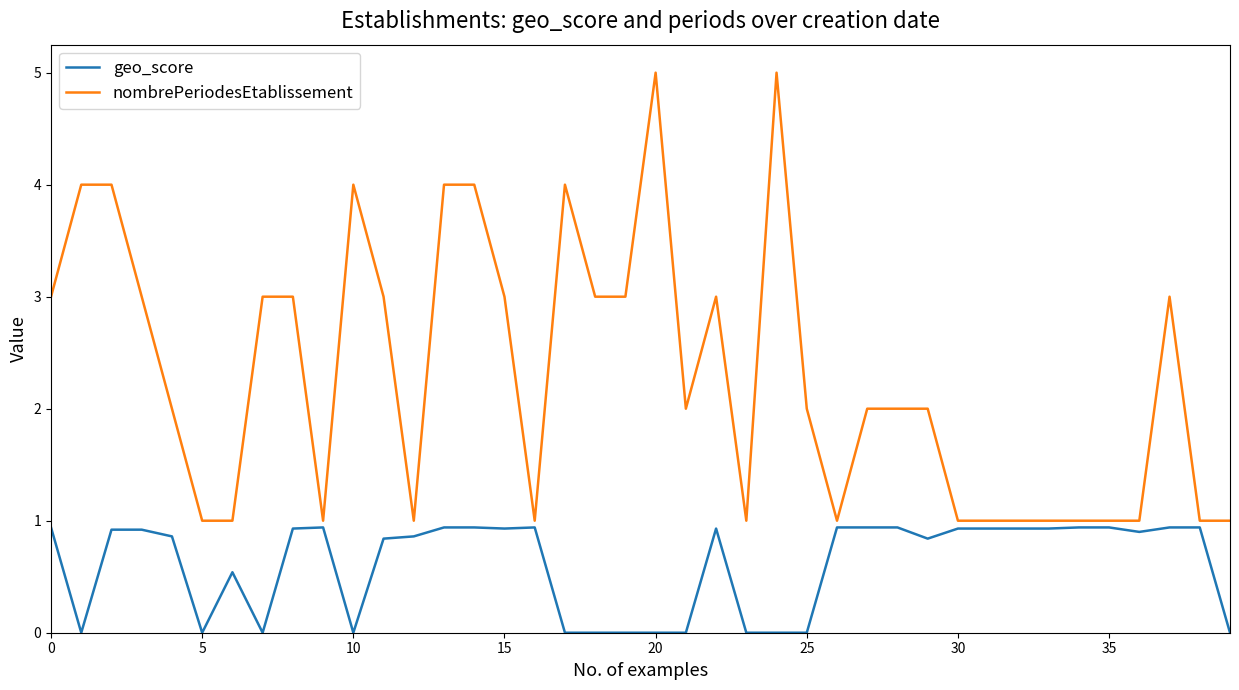

Rank the series by their maximum value, from highest to lowest.

nombrePeriodesEtablissement, geo_score